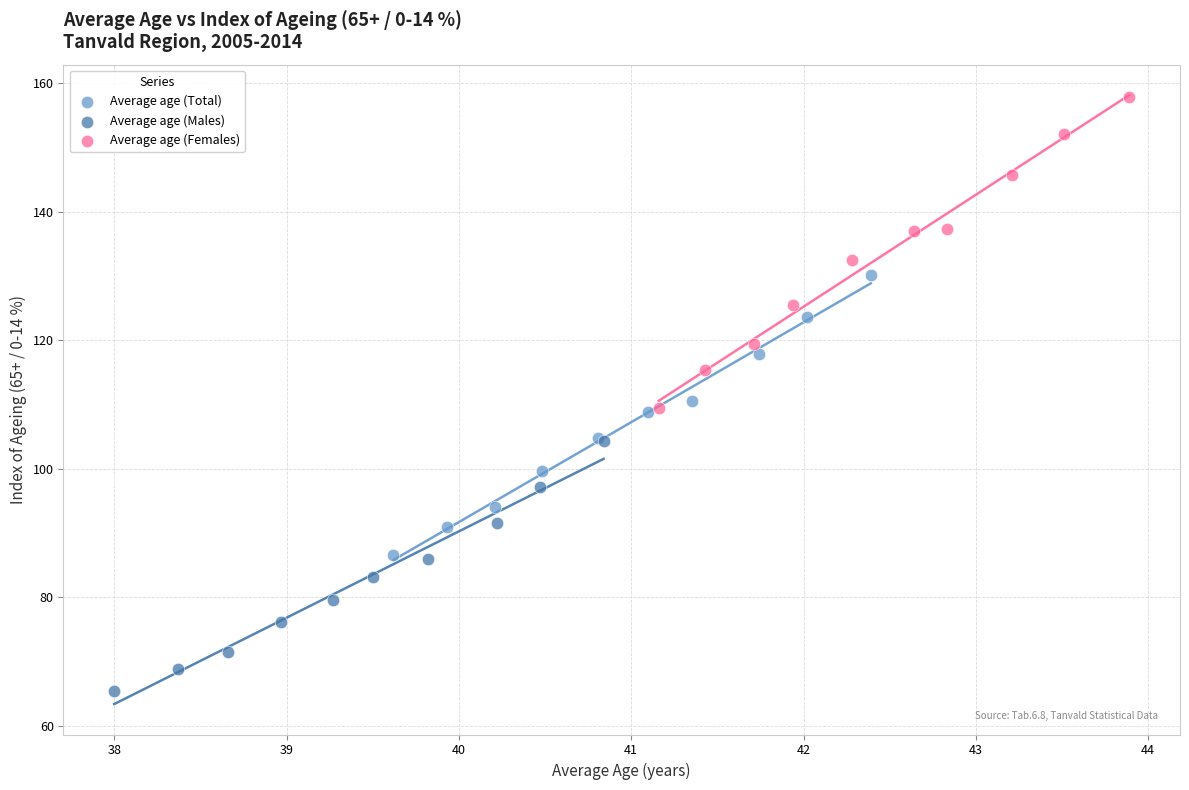

Which series contains the highest Y value?

Average age (Females)